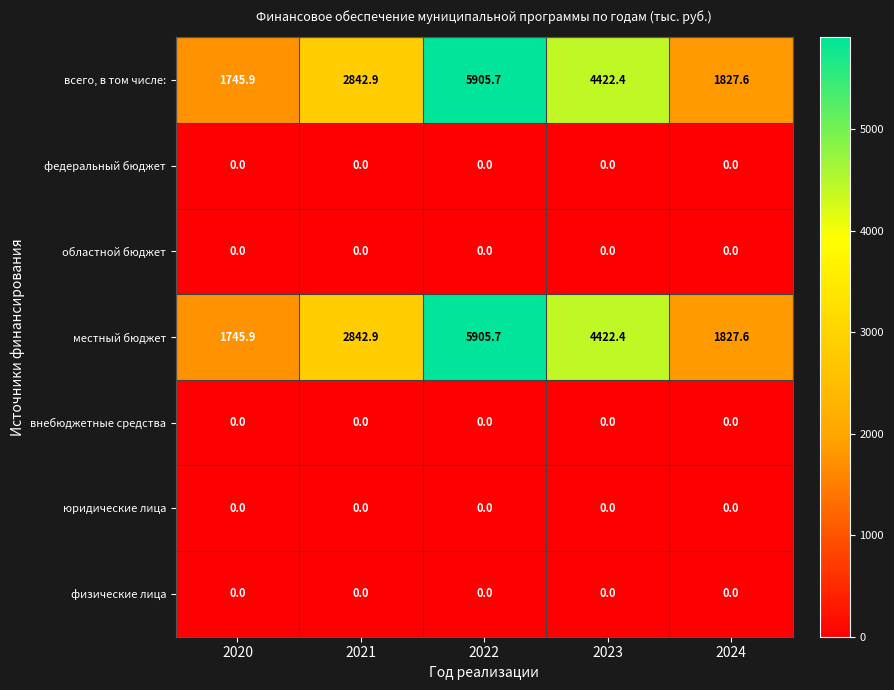

Which category has the highest value across all series?

2022